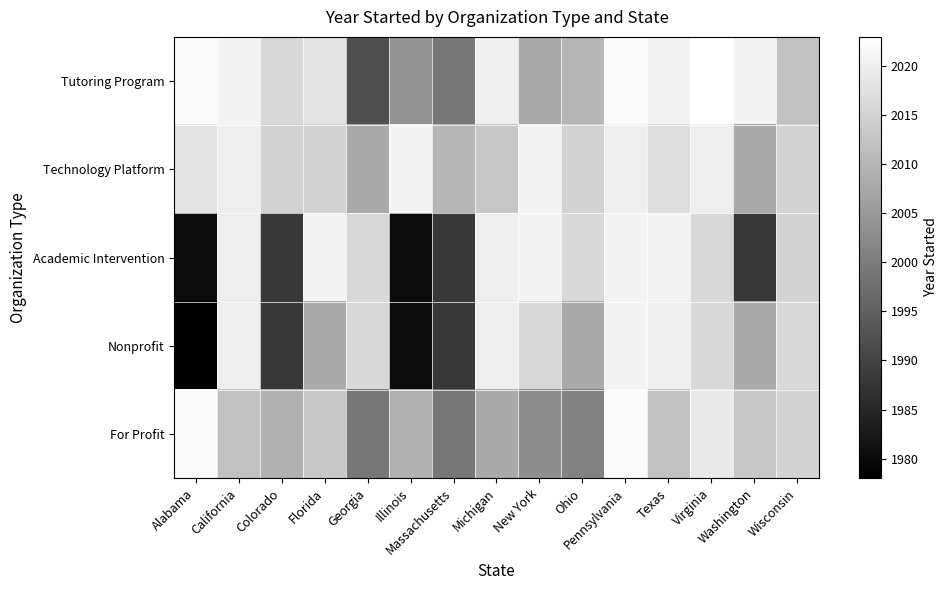

What is the greatest value displayed?

2023